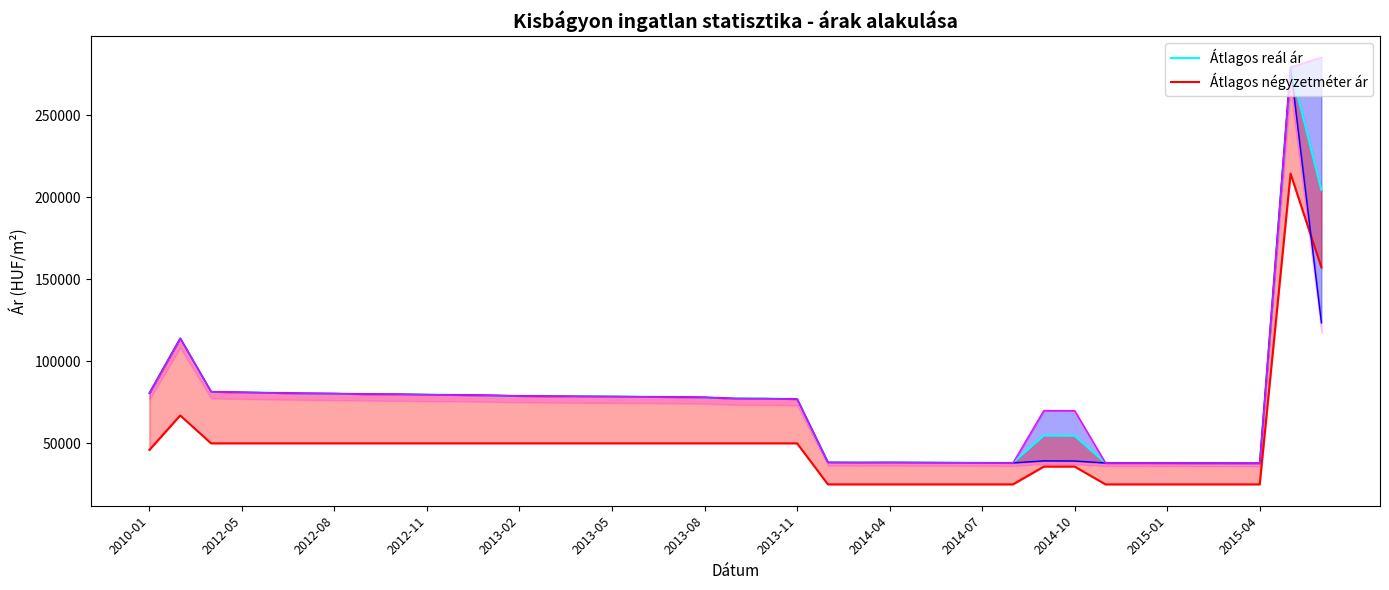

In Szoras_also_hatar_line, how many points are higher than both neighbors (excluding endpoints)?

5